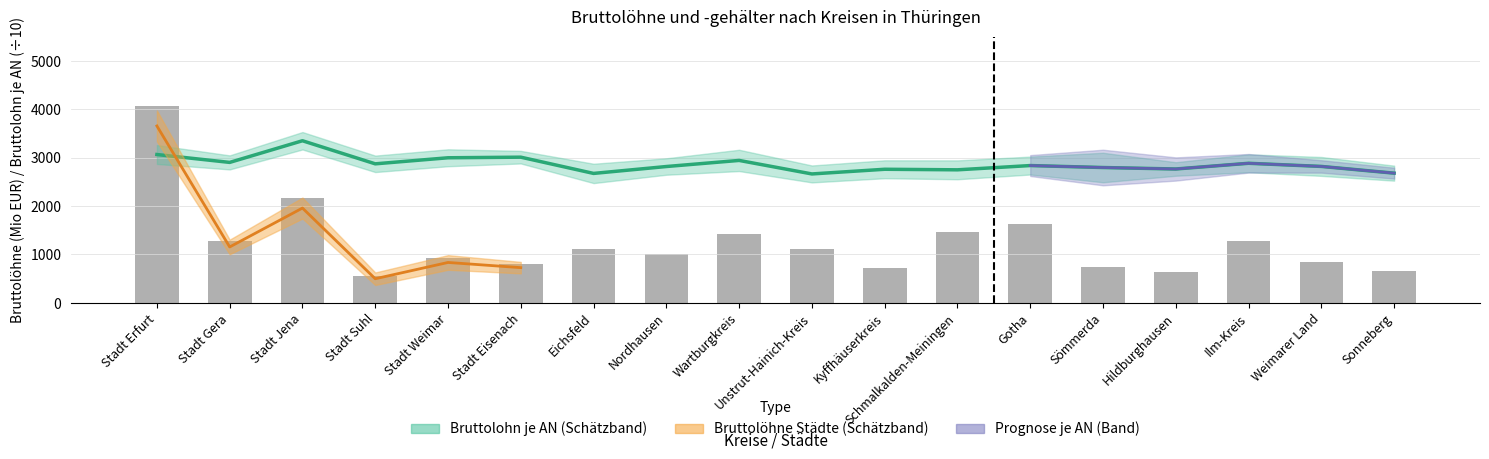

What is the difference between the Bruttolöhne je AN (EUR) values at Weimarer Land and Eichsfeld?

144.4